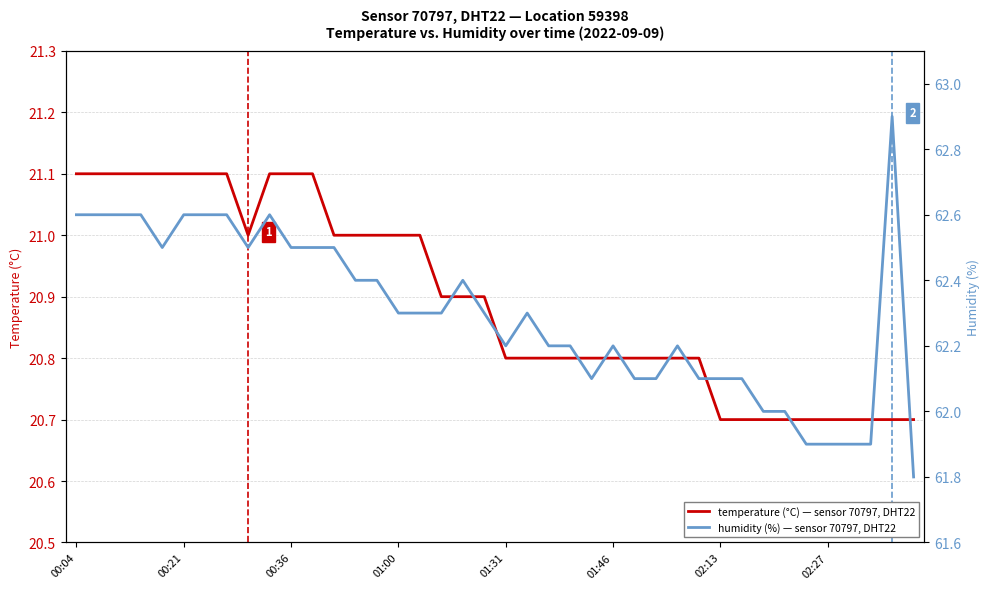

Where does the humidity (%) series first go above 62?

00:04